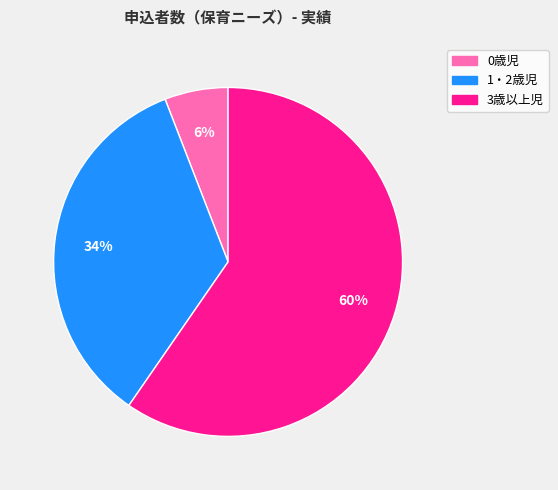

True or false: 0歳児 accounts for 6% of the total.

True